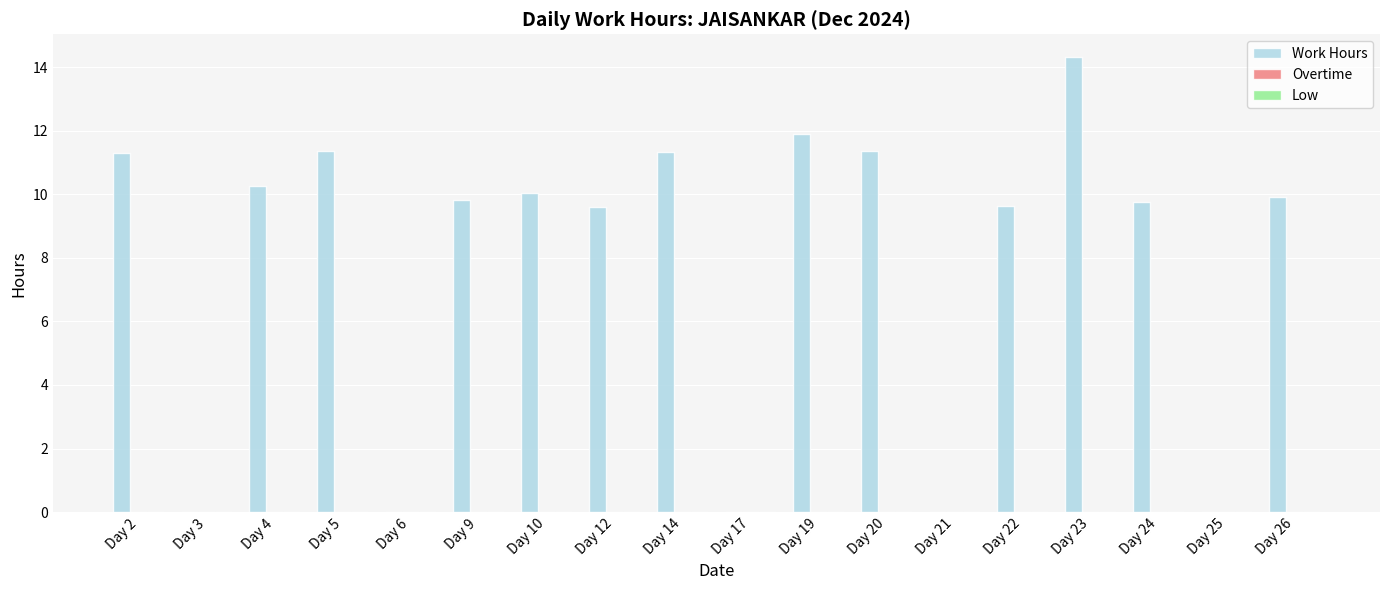

What is the maximum value shown in the chart?

14.3